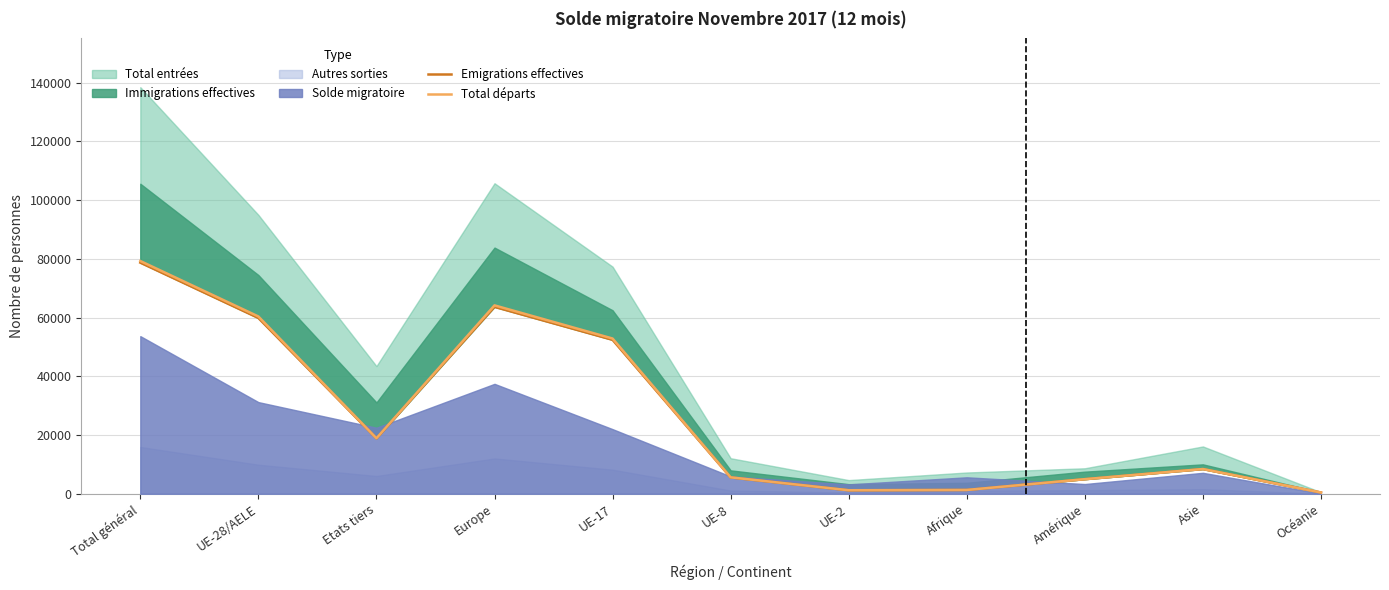

Count the number of categories in the chart.

11